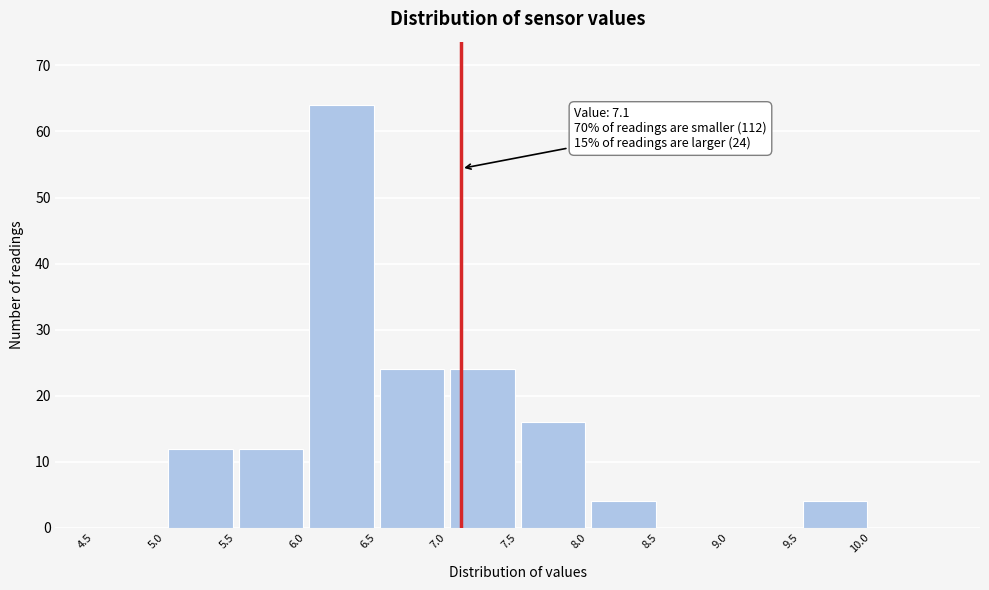

Over which range of the x-axis is the bar tallest?

6.0 to 6.5